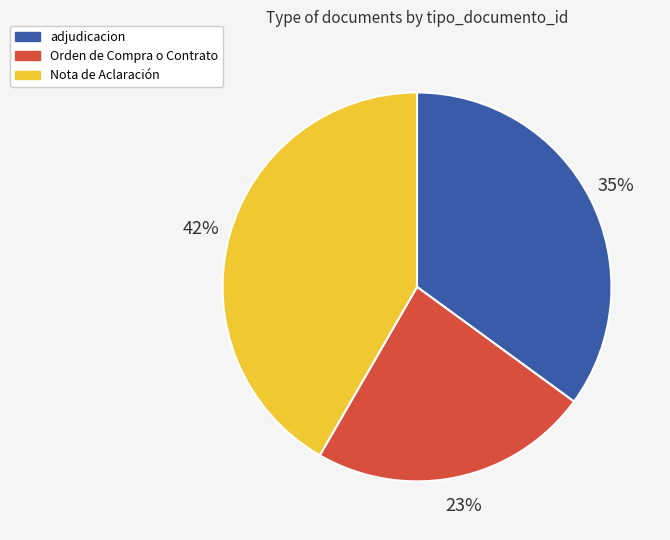

How many slices are in this pie chart?

3